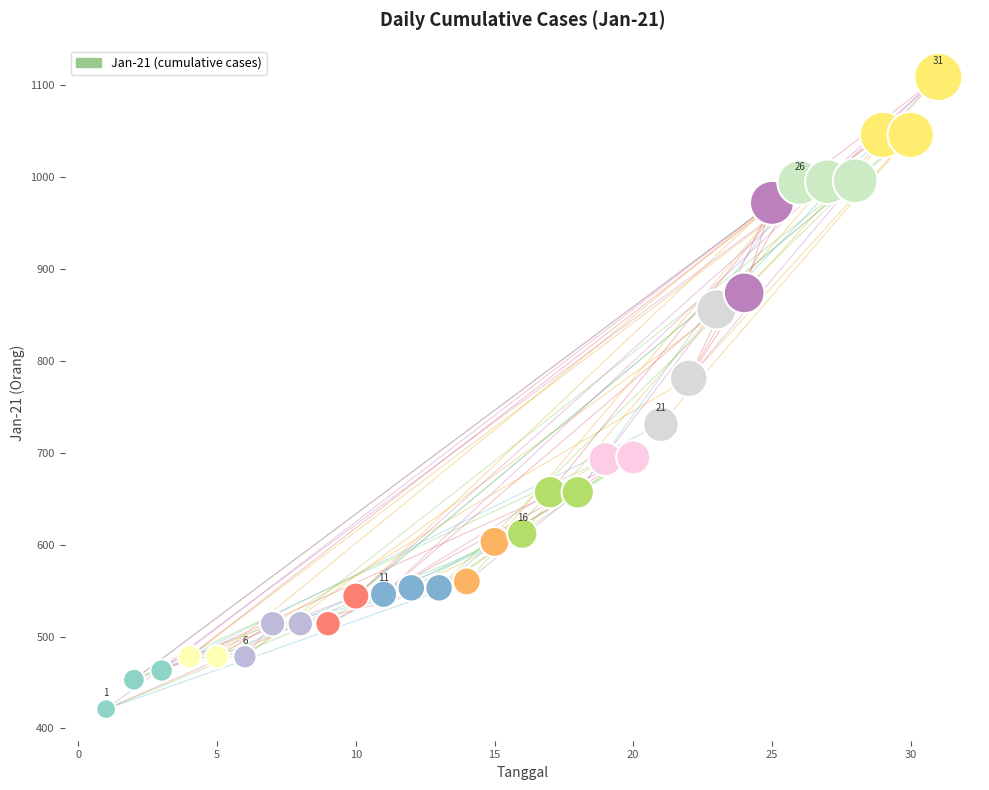

What Y value in the scatter plot is closest to 765?

781